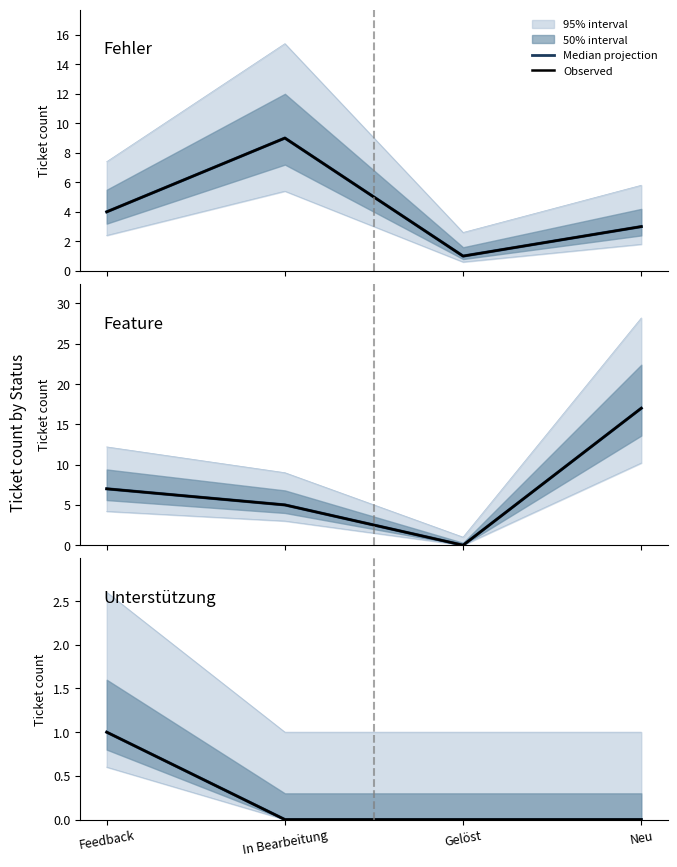

How many Projection median values are between 0 and 1?

4